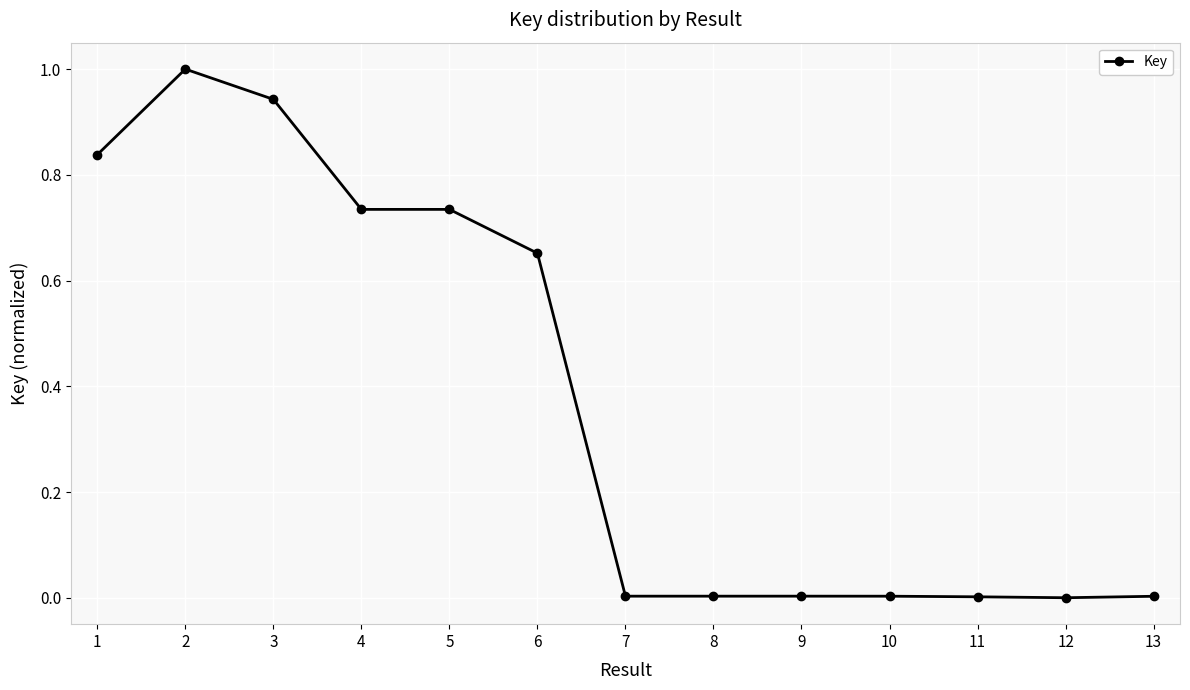

At which category does the data reach its first local peak?

2